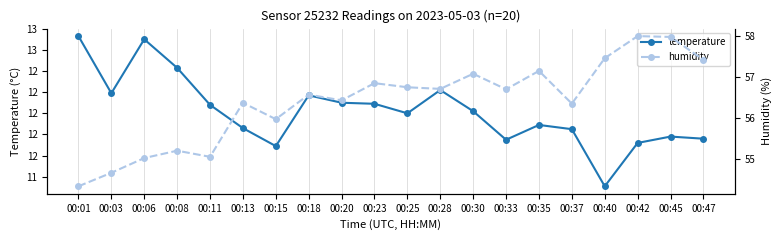

What is the difference between the highest and lowest values at 00:33?

45.0